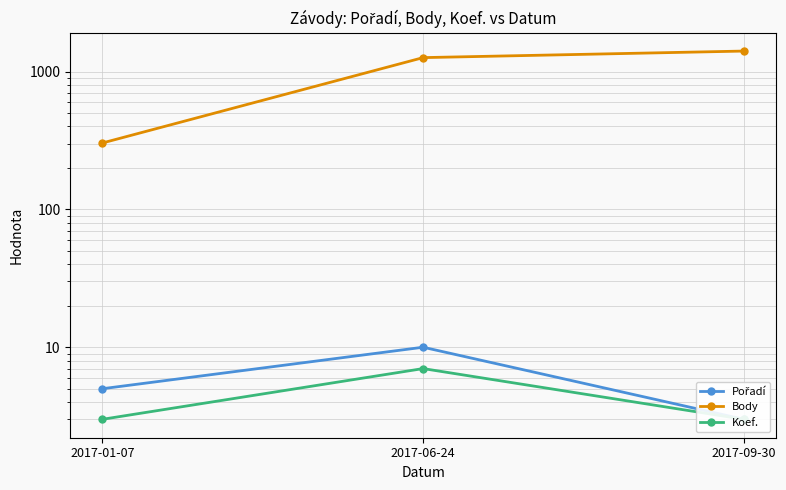

What is the difference between the maximum and second lowest values in the Body series?

146